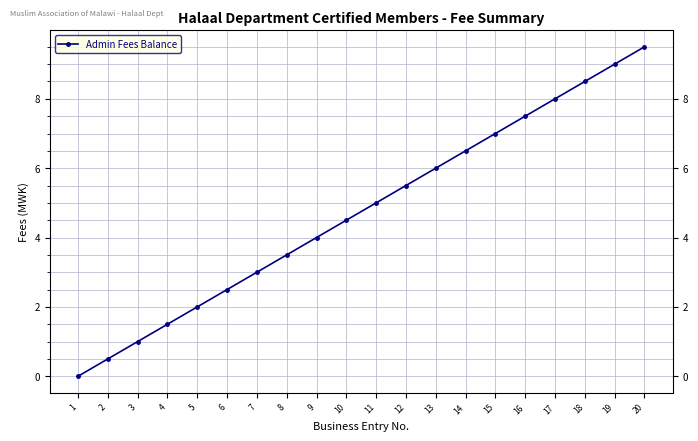

Does the chart display data point markers on the line(s)?

Yes